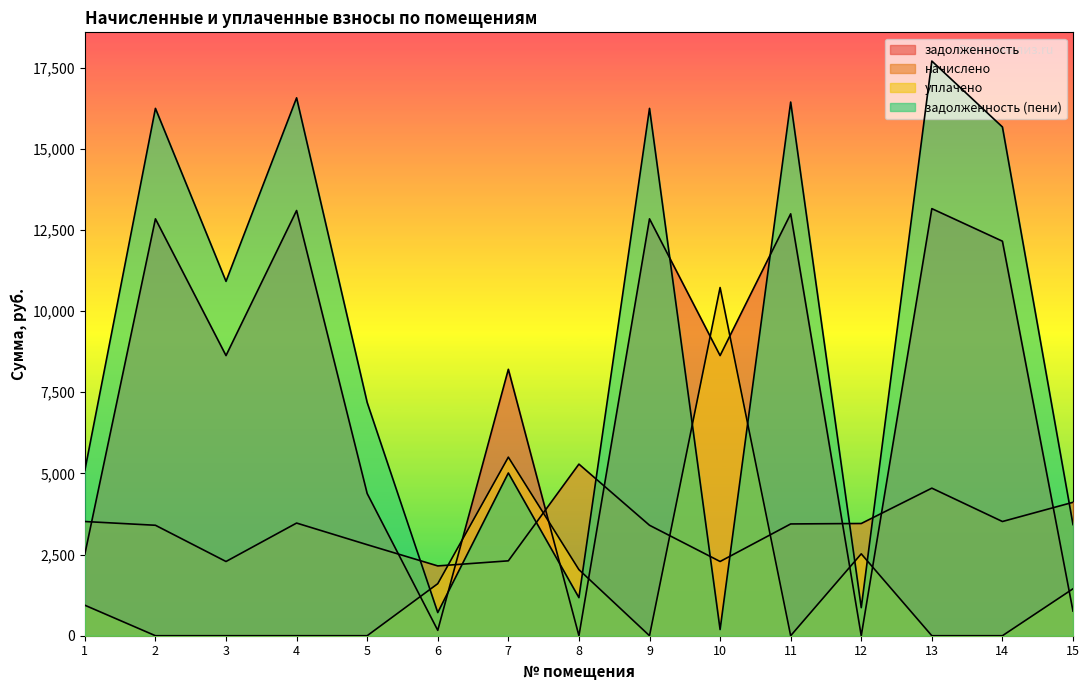

At which category does задолженность reach its first local valley?

3